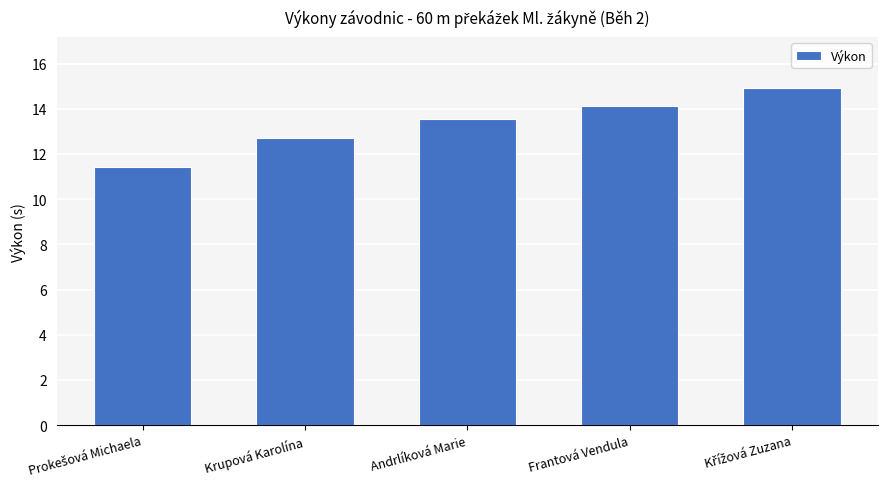

What is the greatest value displayed?

14.9